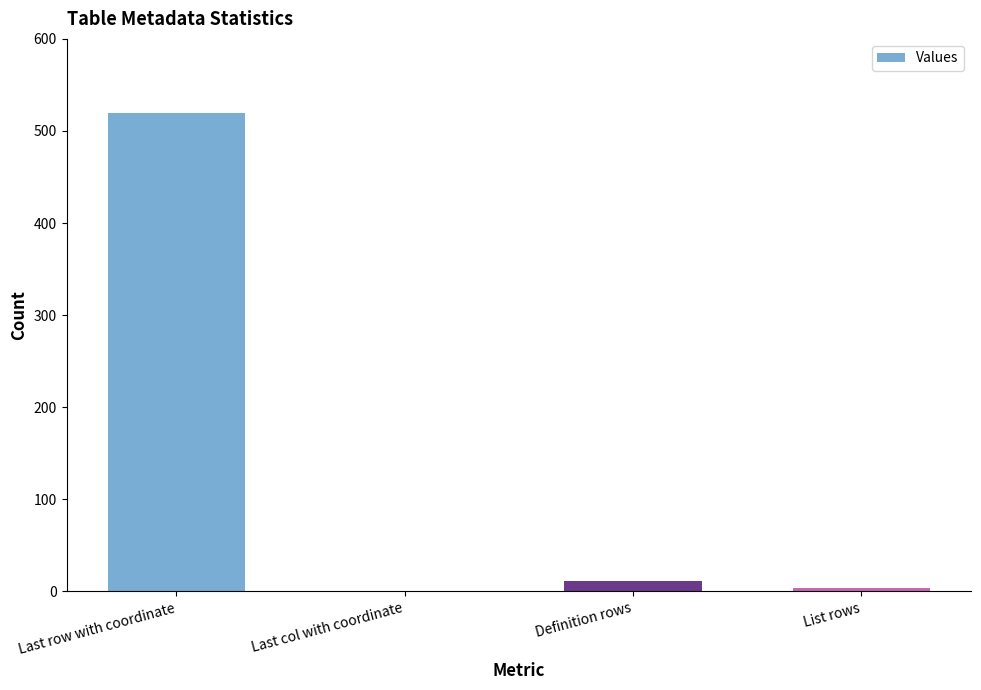

What is the greatest value displayed?

520